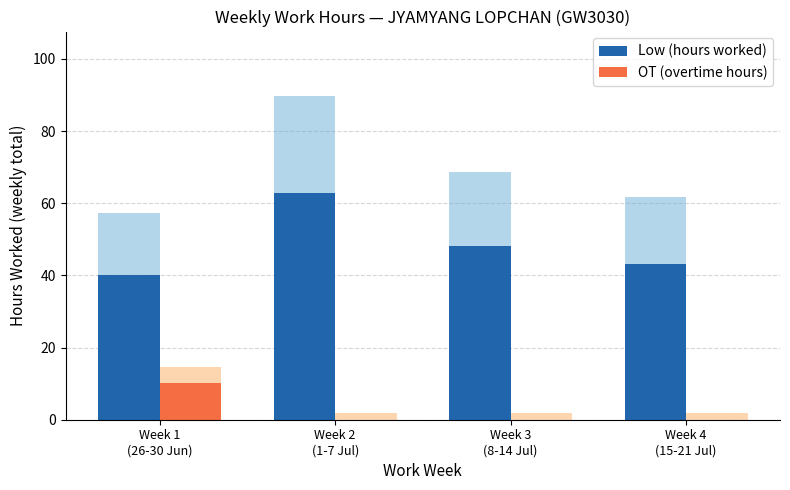

Which series has the largest total across all categories?

Low (hours worked)